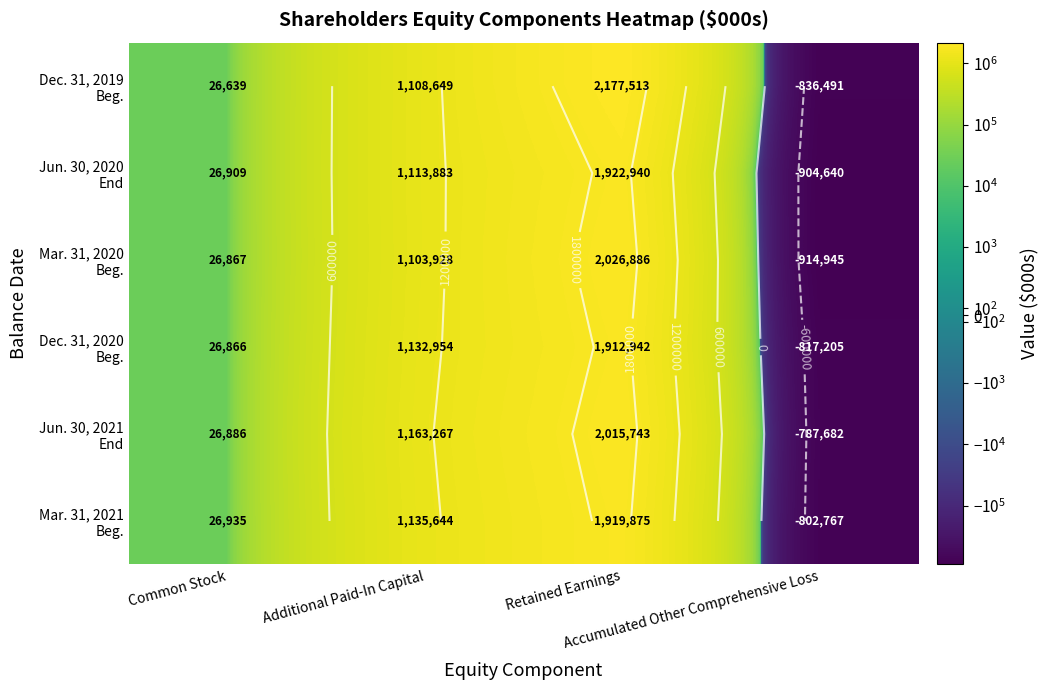

Which series has the largest total across all categories?

Dec. 31, 2019 Beg.